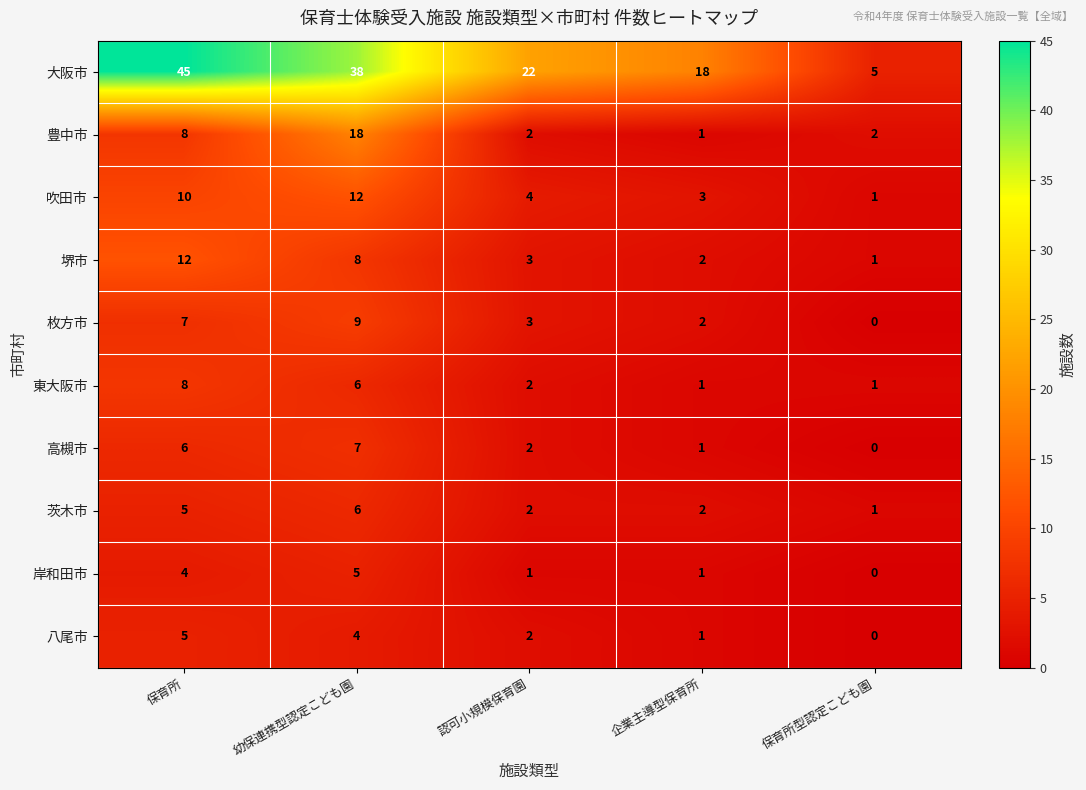

Count the number of data series in this chart.

10